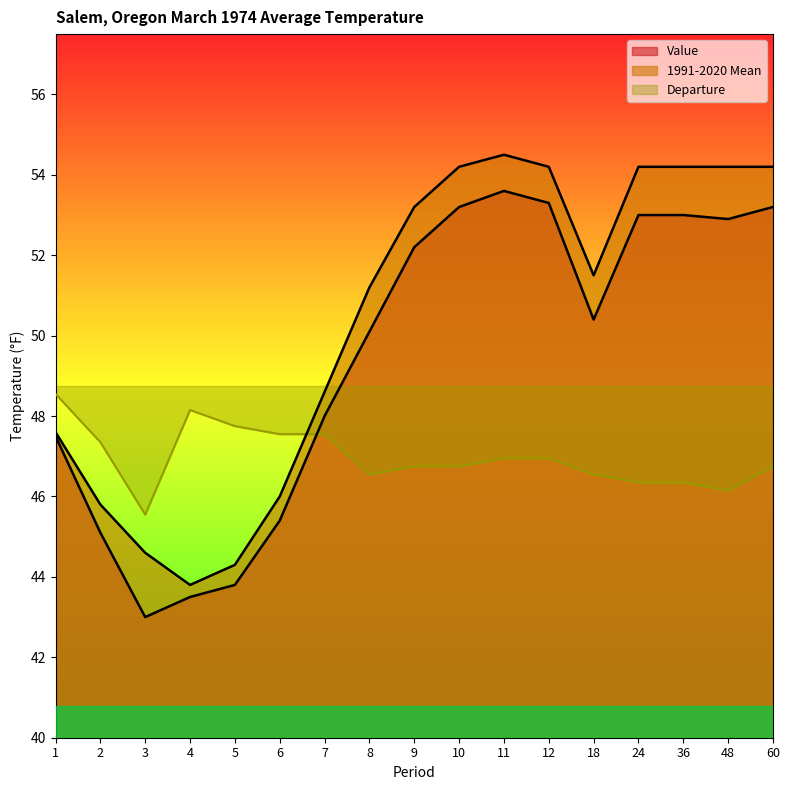

Reading left to right, transcribe all the data shown in this chart.

Value: 1=47.5	2=45.1	3=43.0	4=43.5	5=43.8	6=45.4	7=48.0	8=50.1	9=52.2	10=53.2	11=53.6	12=53.3	18=50.4	24=53.0	36=53.0	48=52.9	60=53.2
1991-2020 Mean: 1=47.6	2=45.8	3=44.6	4=43.8	5=44.3	6=46.0	7=48.6	8=51.2	9=53.2	10=54.2	11=54.5	12=54.2	18=51.5	24=54.2	36=54.2	48=54.2	60=54.2
Departure: 1=48.5	2=47.4	3=45.5	4=48.1	5=47.8	6=47.5	7=47.5	8=46.5	9=46.8	10=46.8	11=47.0	12=47.0	18=46.5	24=46.4	36=46.4	48=46.1	60=46.8